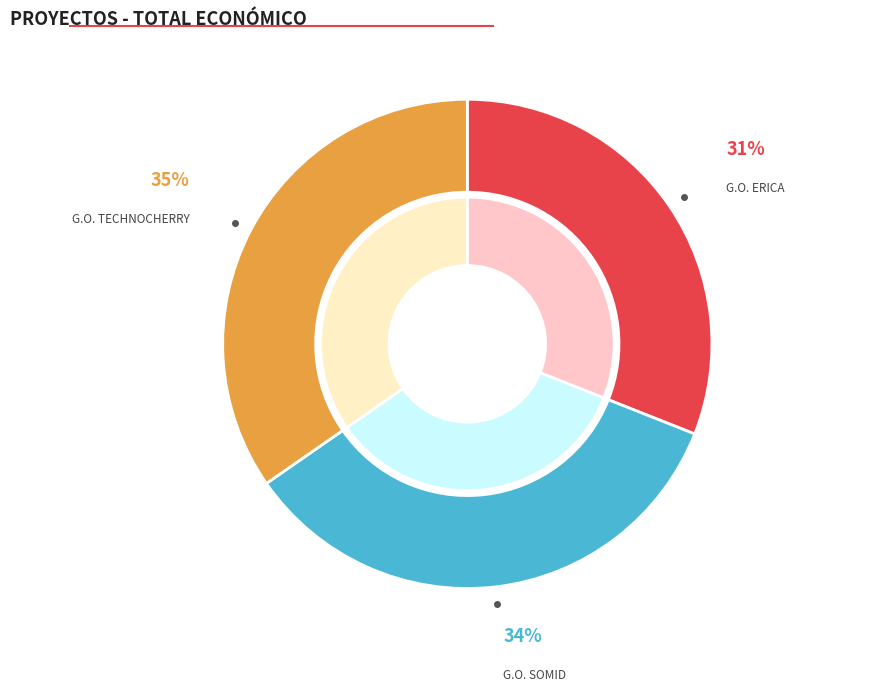

Between Grupo Operativo ERICA and Grupo Operativo TECHNOCHERRY, which is larger?

Grupo Operativo TECHNOCHERRY